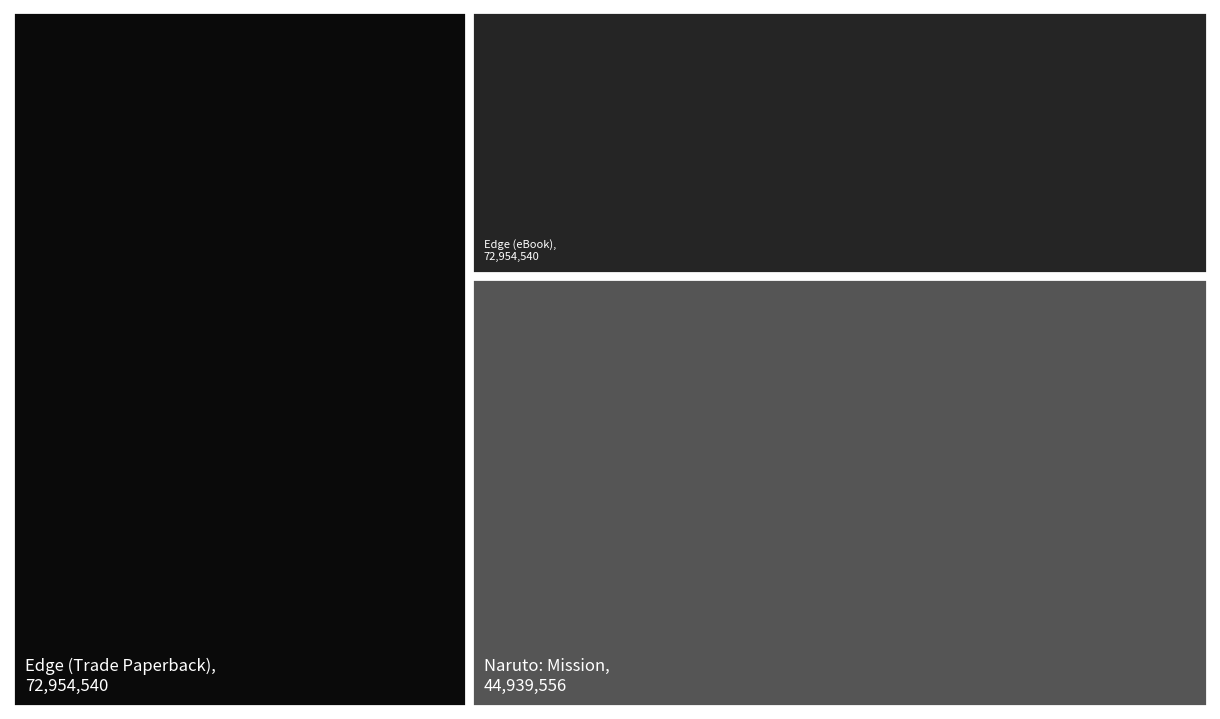

Reading left to right, transcribe all the data shown in this chart.

Edge (Trade Paperback)=72954540	Edge (eBook)=72954540	Naruto: Mission=44939556